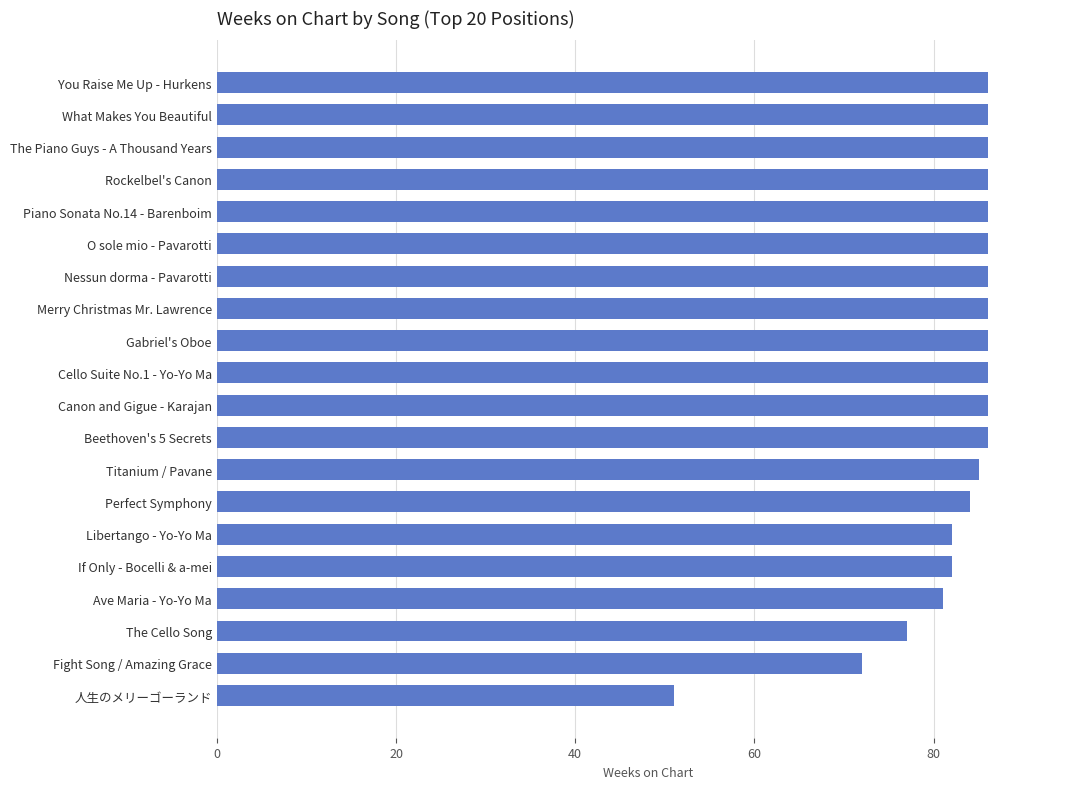

True or false: the data shows 84 at Perfect Symphony.

True